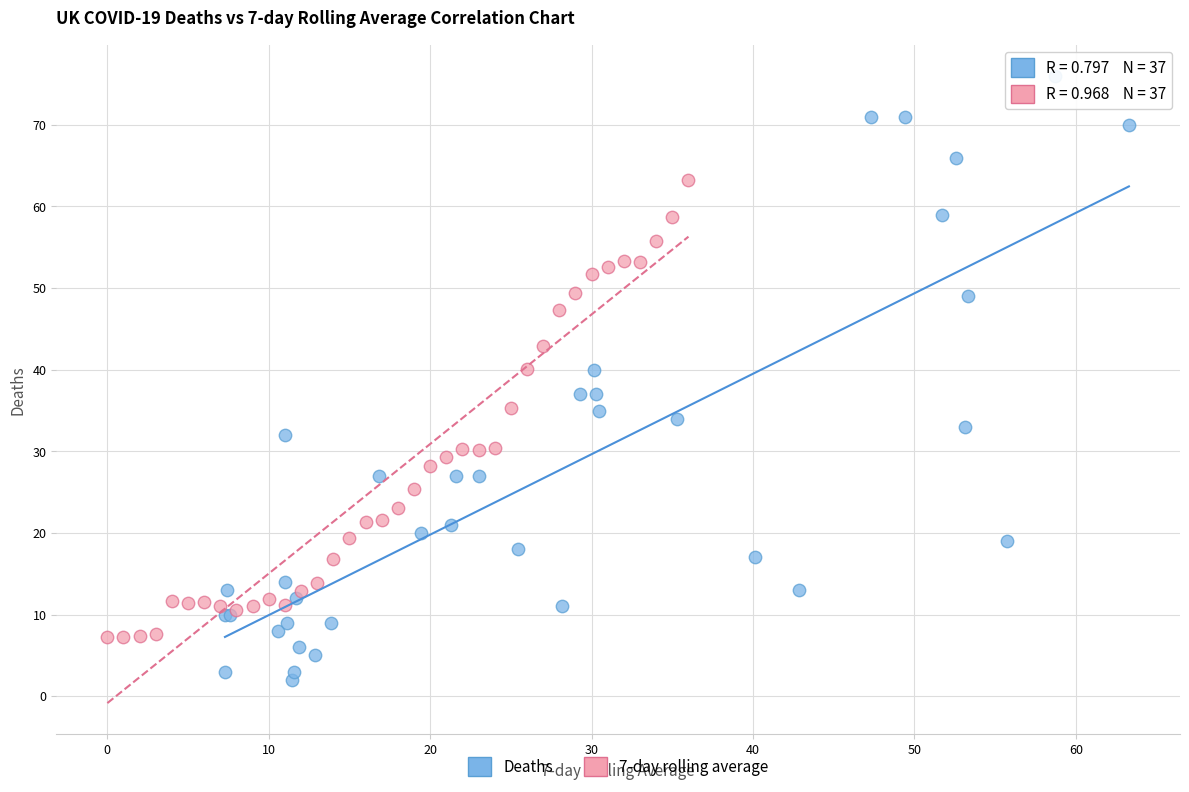

Which series reaches the maximum Y coordinate?

Deaths